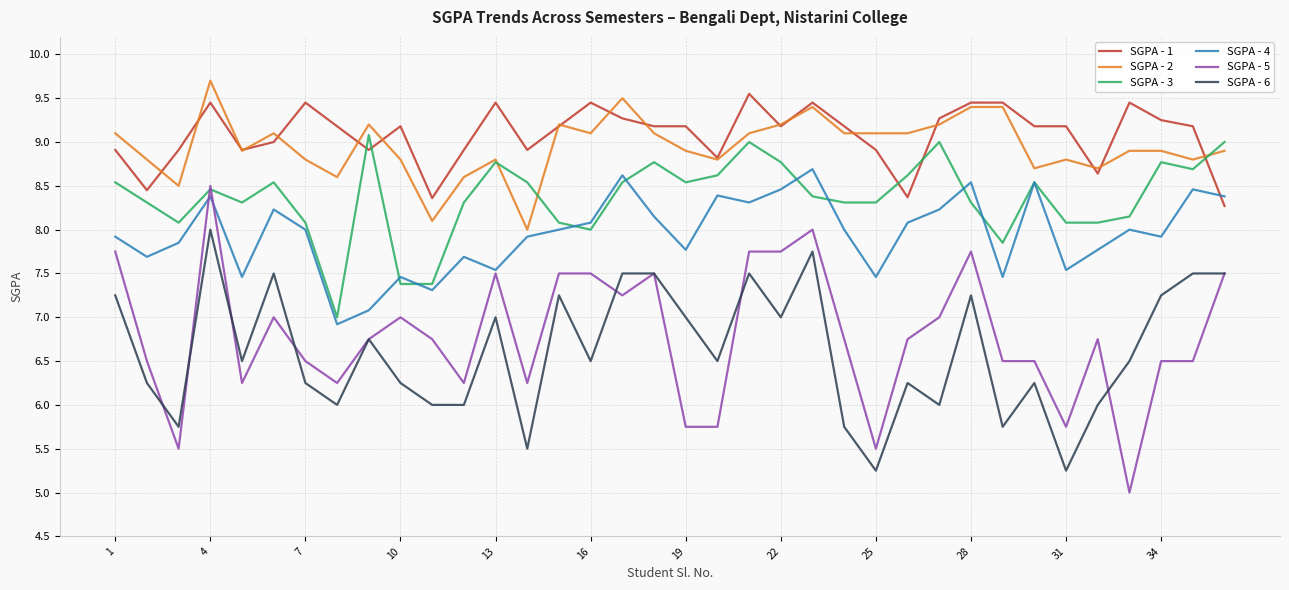

Which series has the largest range (max minus min)?

SGPA - 5